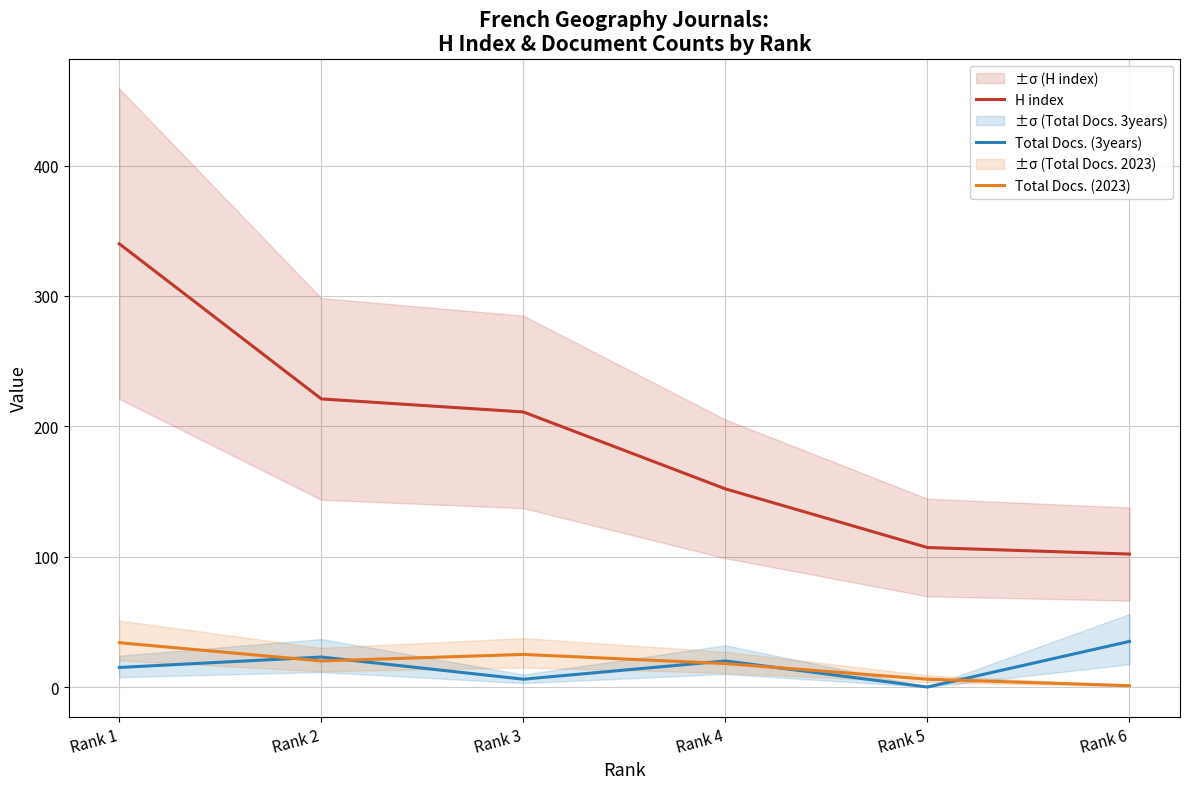

At how many categories does at least one series exceed 16?

6